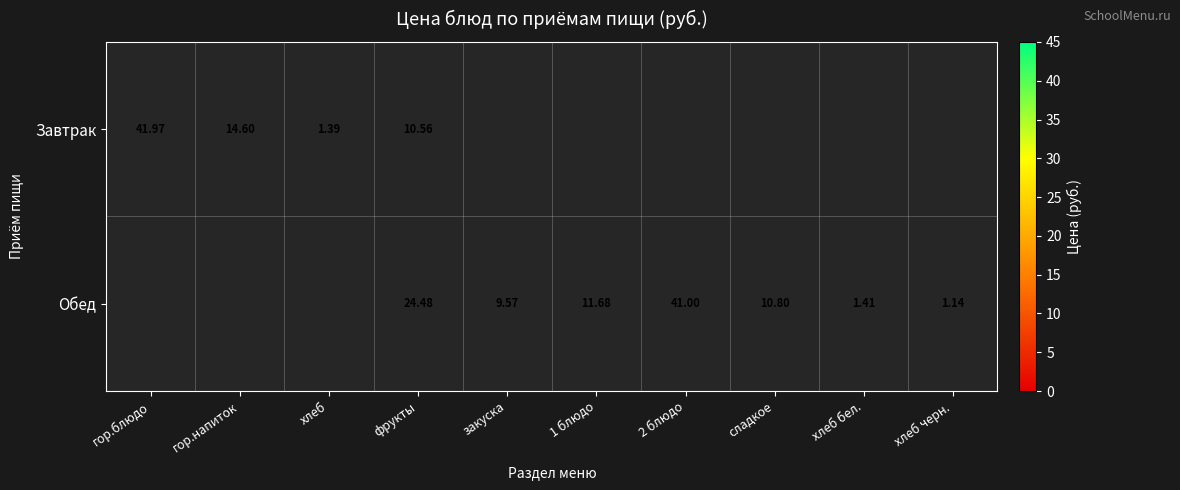

Rank the series by their maximum value, from lowest to highest.

Завтрак, Обед